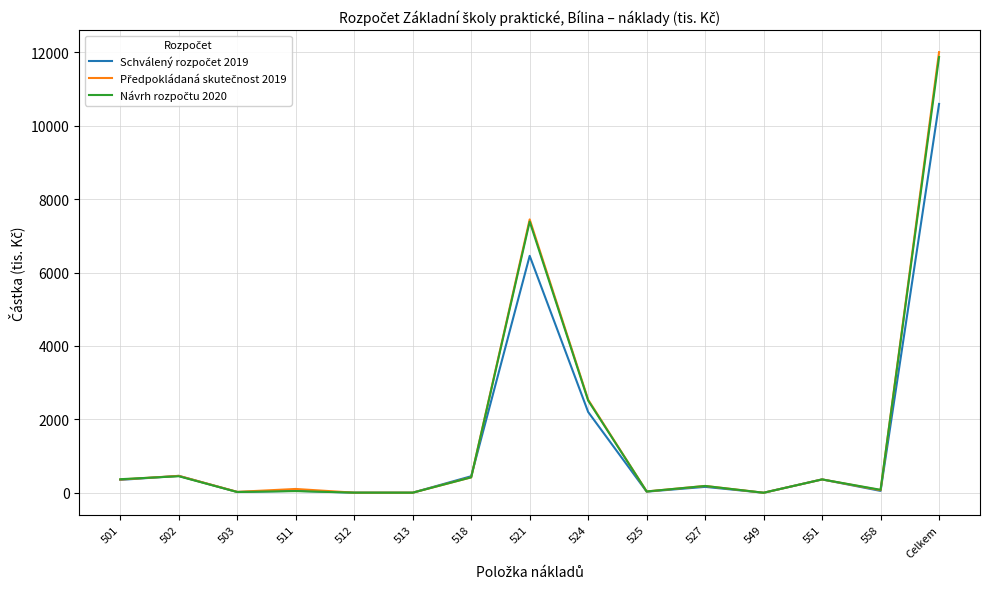

What position from the left is 512?

5